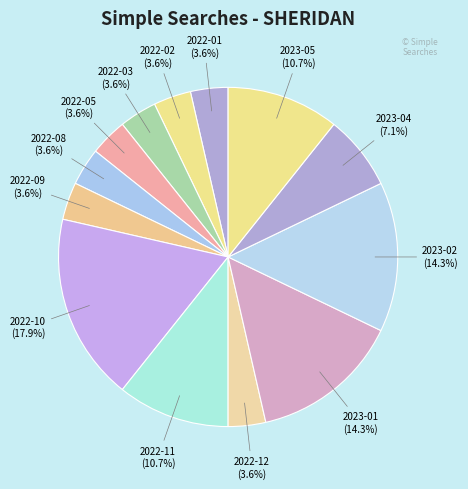

How many slices are in this pie chart?

13